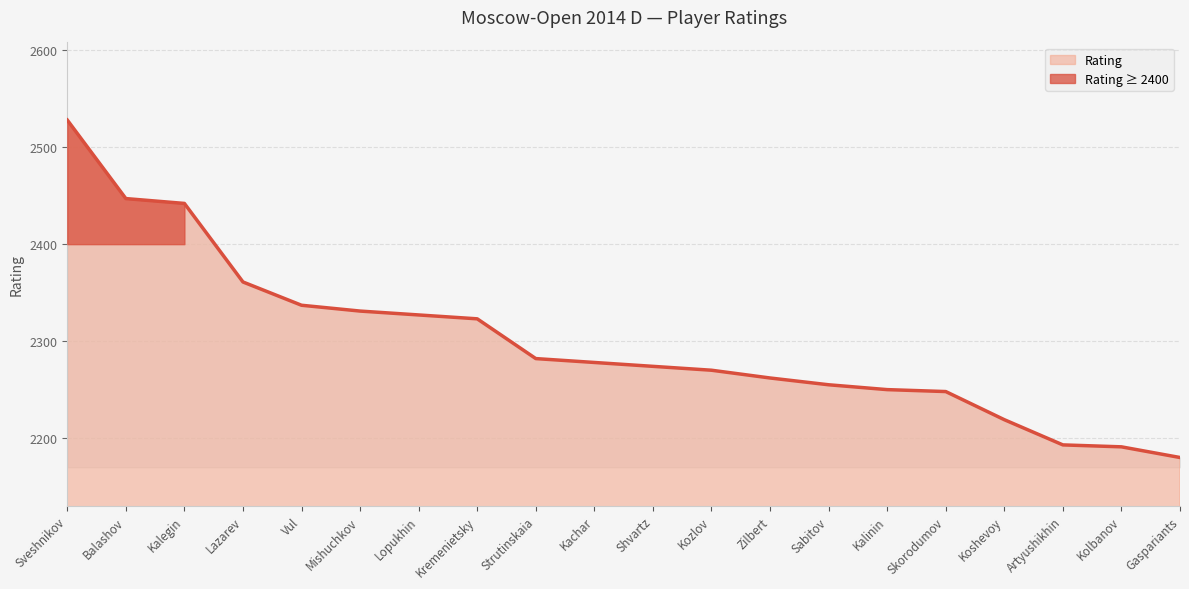

Which label corresponds to the largest value in the chart?

Sveshnikov